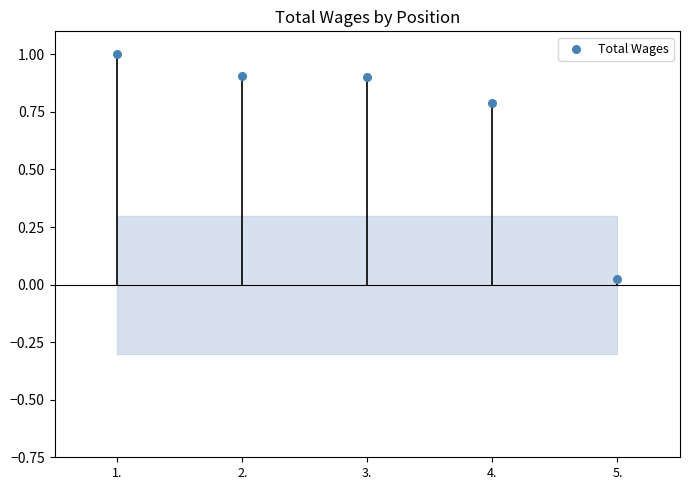

What is the range of Y values (max minus min)?

1.0